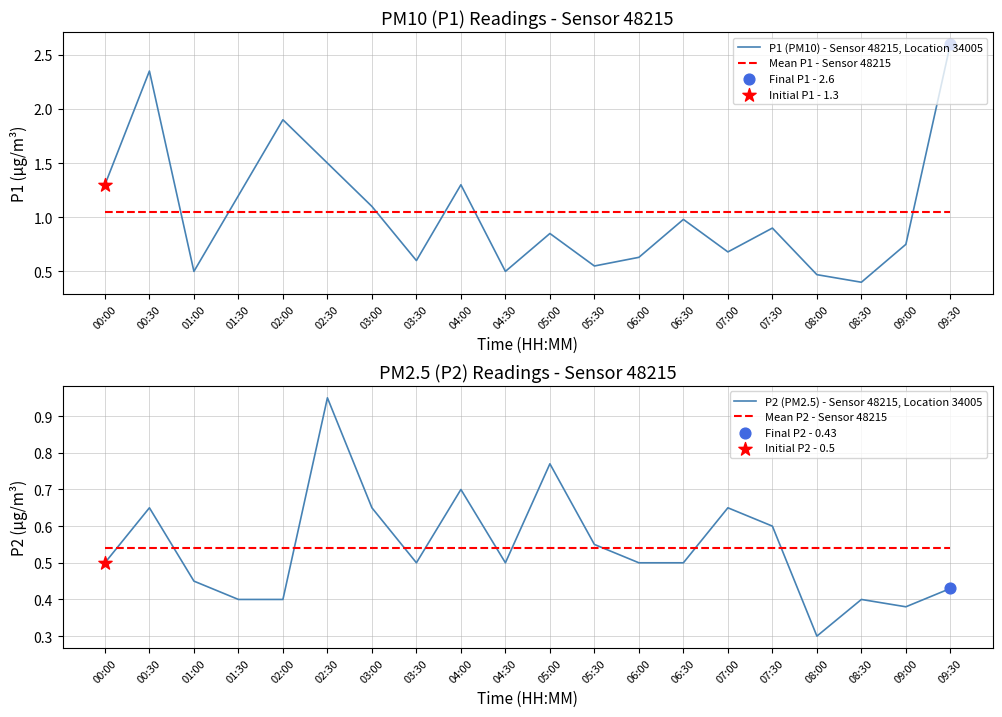

Which series has the widest spread of Y values?

P1 (PM10) - Sensor 48215, Location 34005